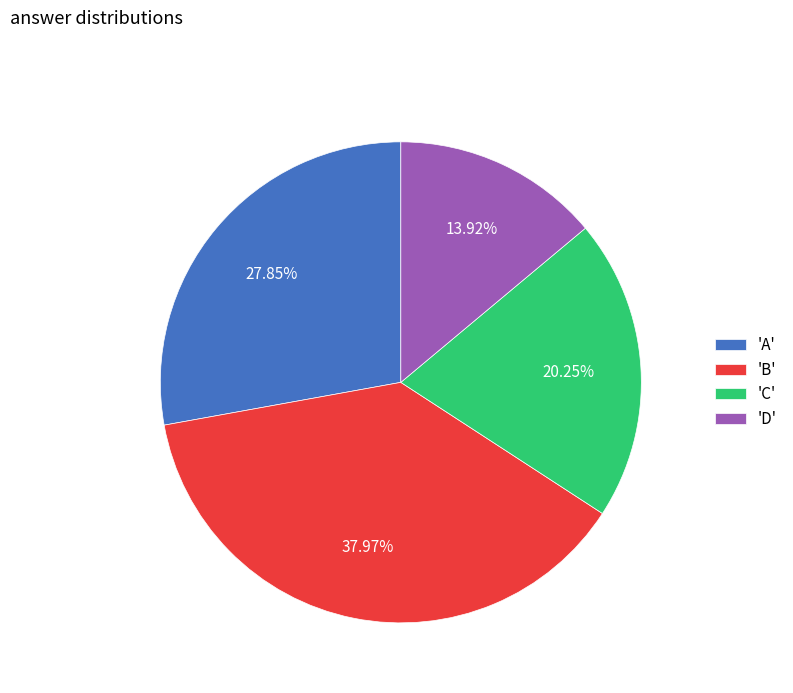

Is there a majority slice in this chart?

No